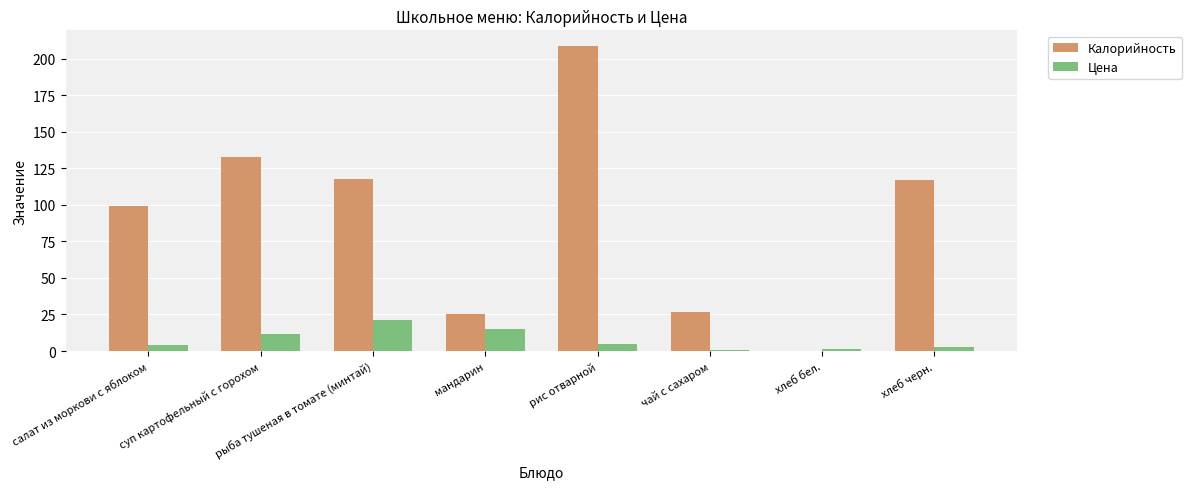

What is the spread (max minus min) of values at рыба тушеная в томате (минтай)?

96.9